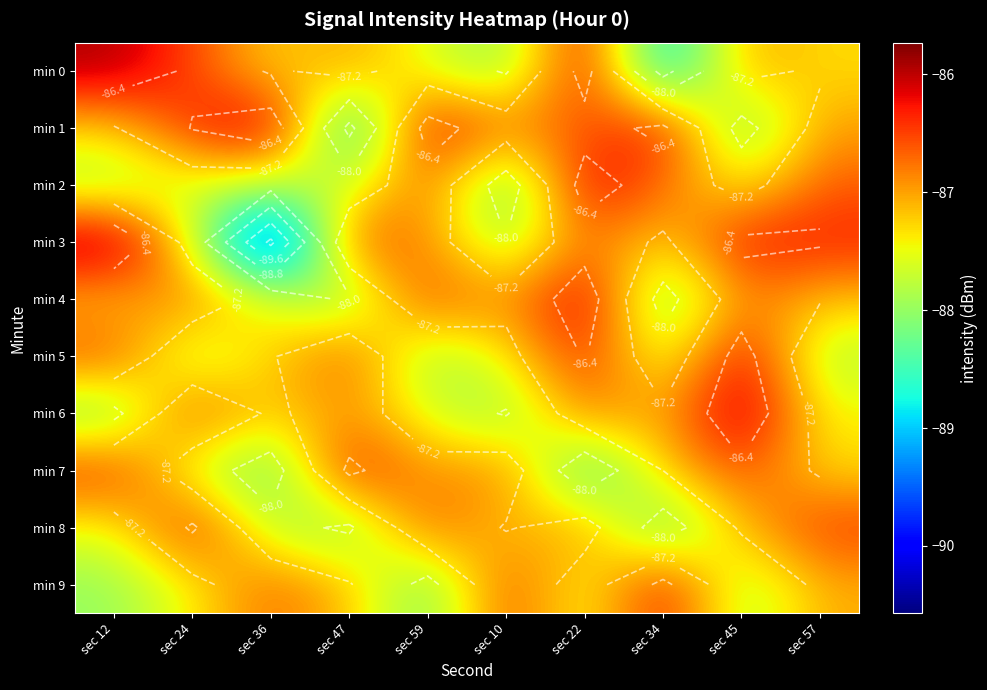

List the series in order of their peak value, lowest first.

min 8, min 7, min 9, min 2, min 5, min 4, min 0, min 1, min 6, min 3